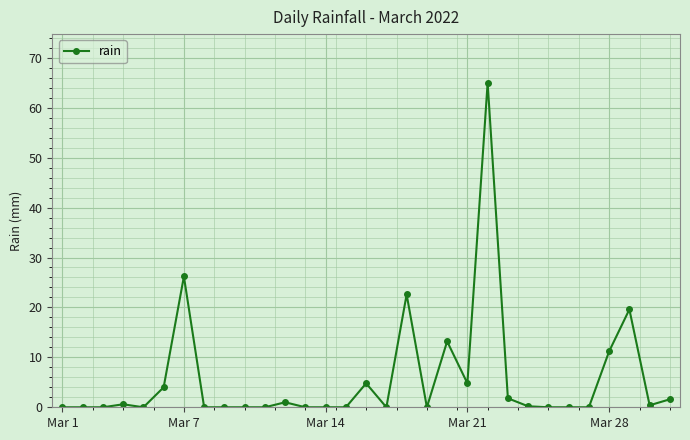

True or false: the data has more than 0 interior local peaks.

True